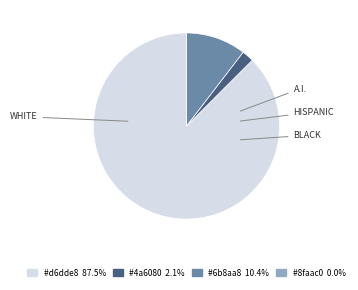

Is there any slice that represents more than half of the pie?

Yes